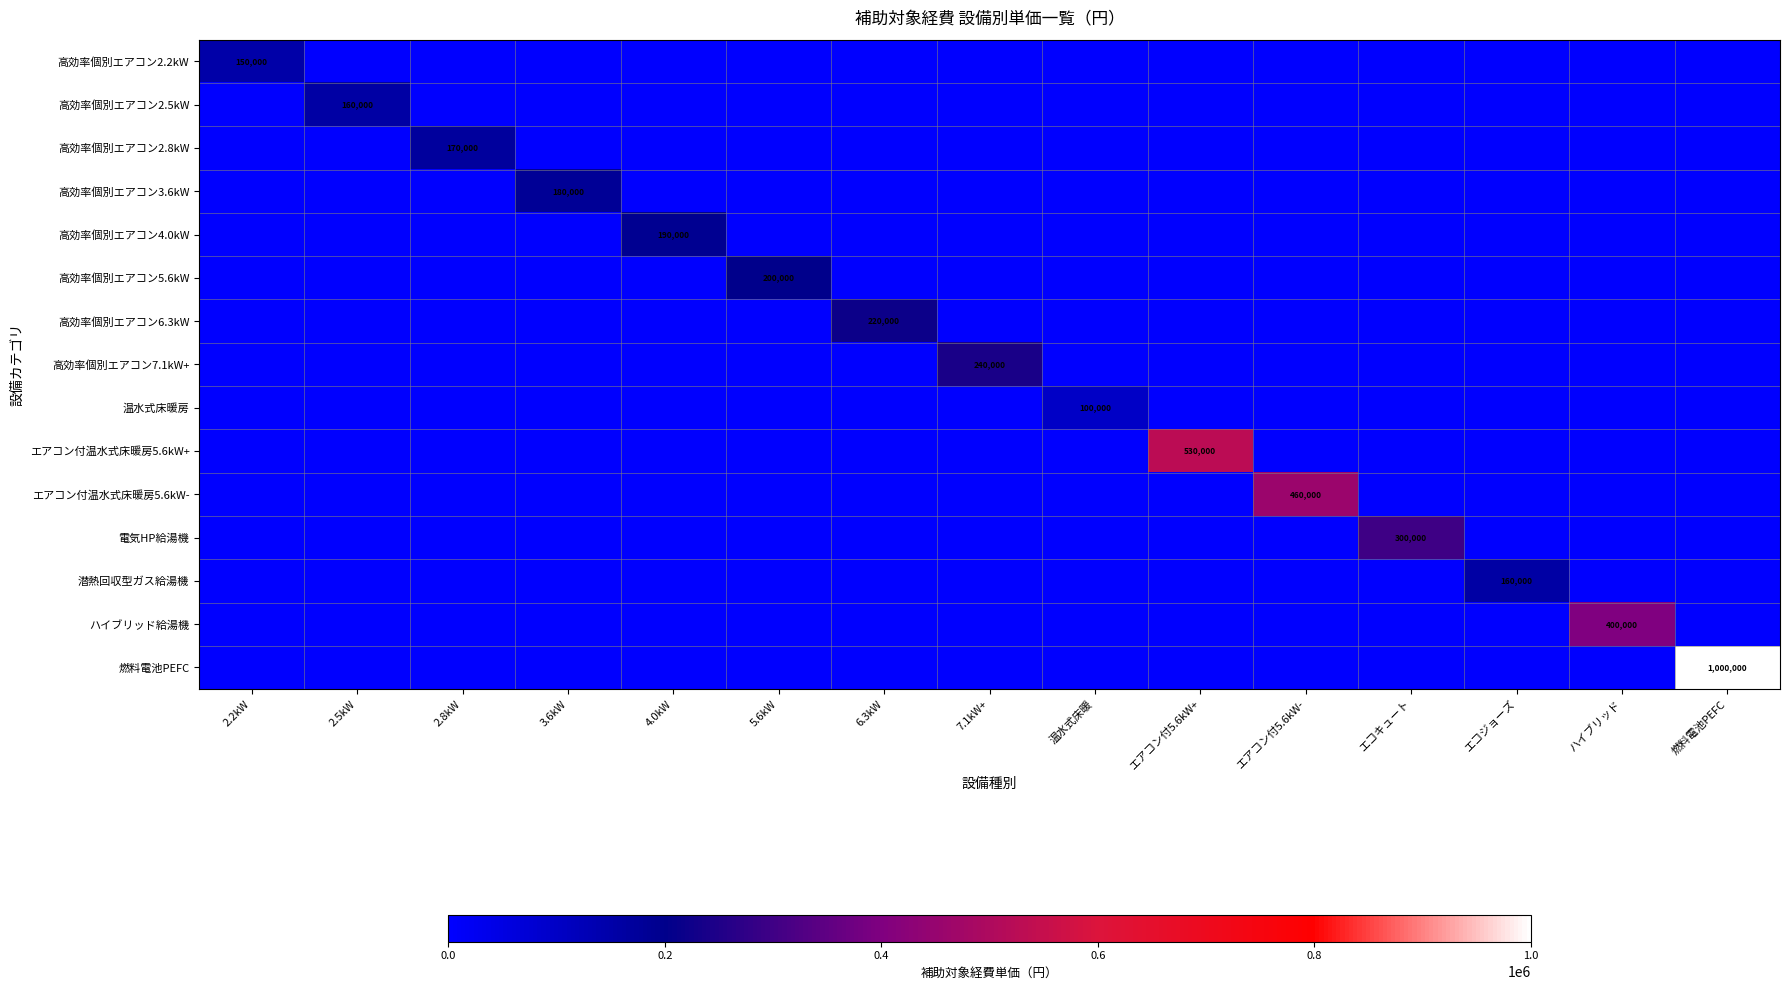

How many positive values does the 潜熱回収型ガス給湯機 series have?

1